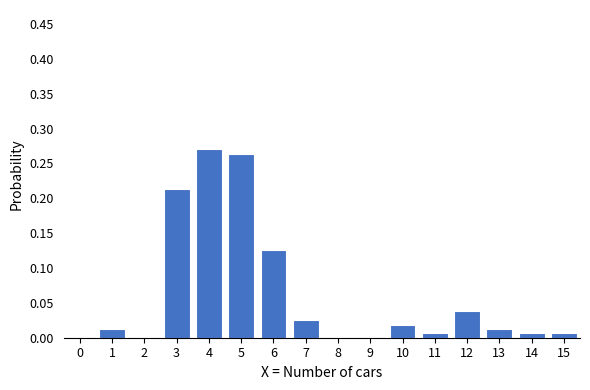

Between 4 and 1, which is larger?

4